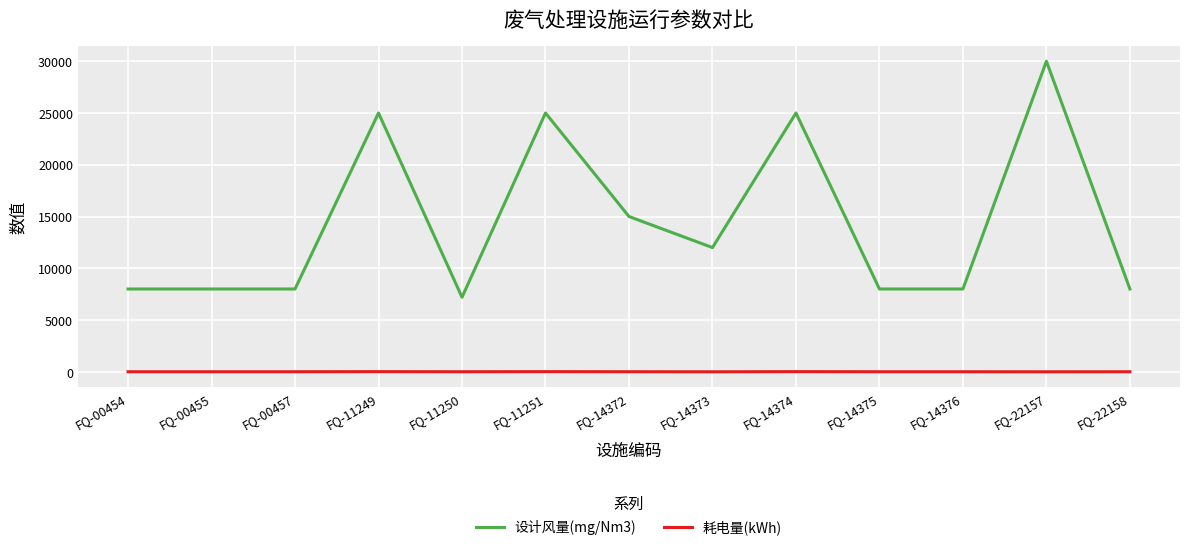

Does the chart display data point markers on the line(s)?

No